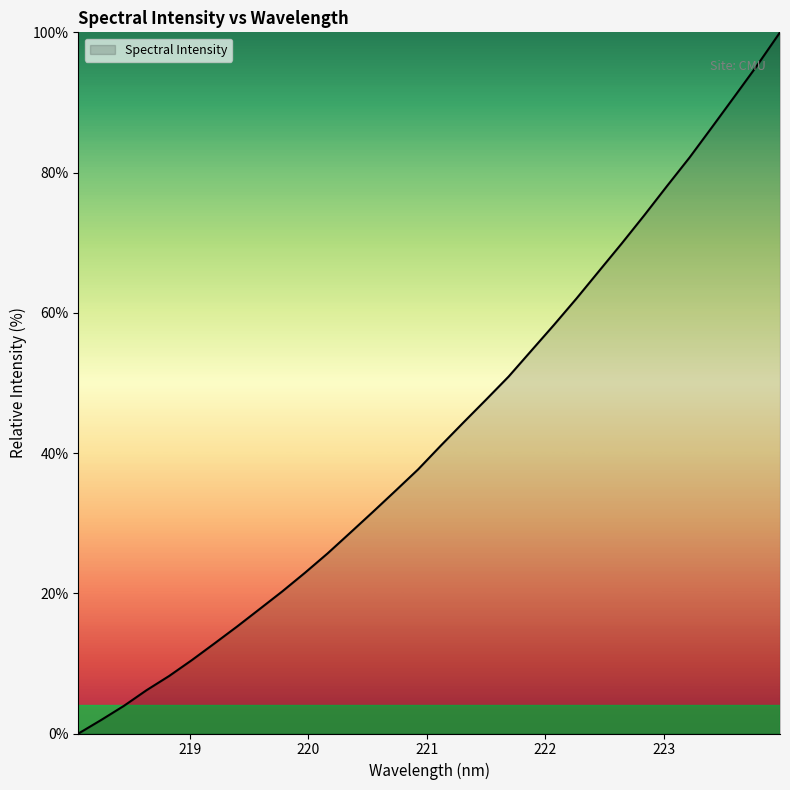

What is the difference between the maximum and minimum values?

100.0